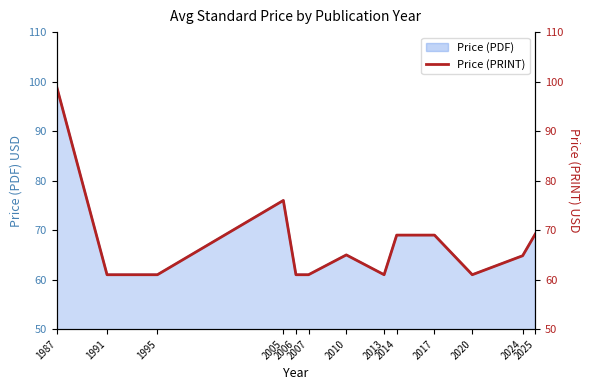

What is the value of the 6th point from the left?

61.0